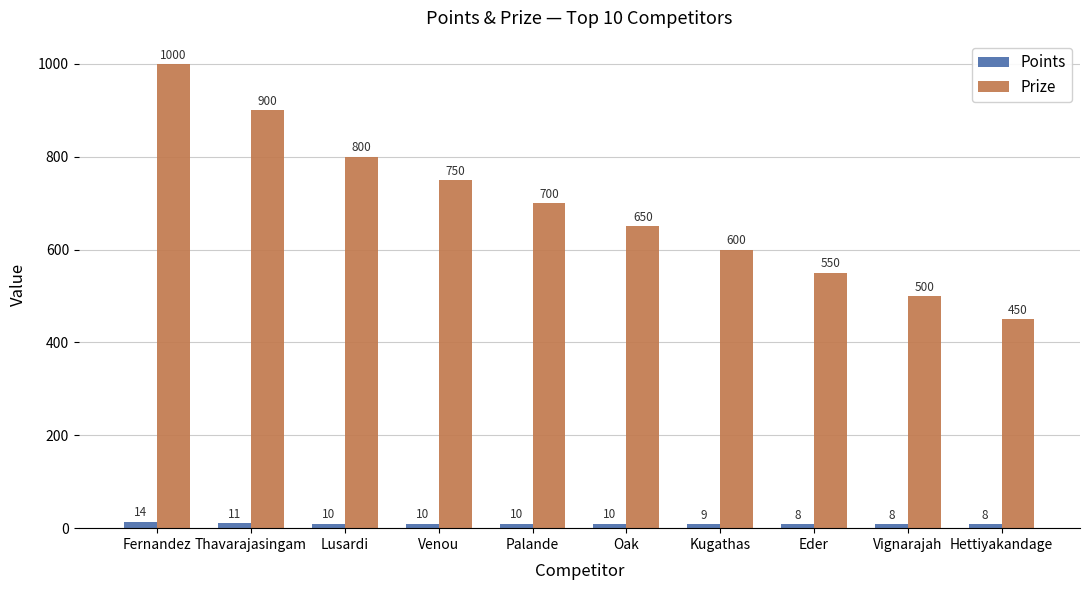

The value of Points at Thavarajasingam is 11. True or false?

True